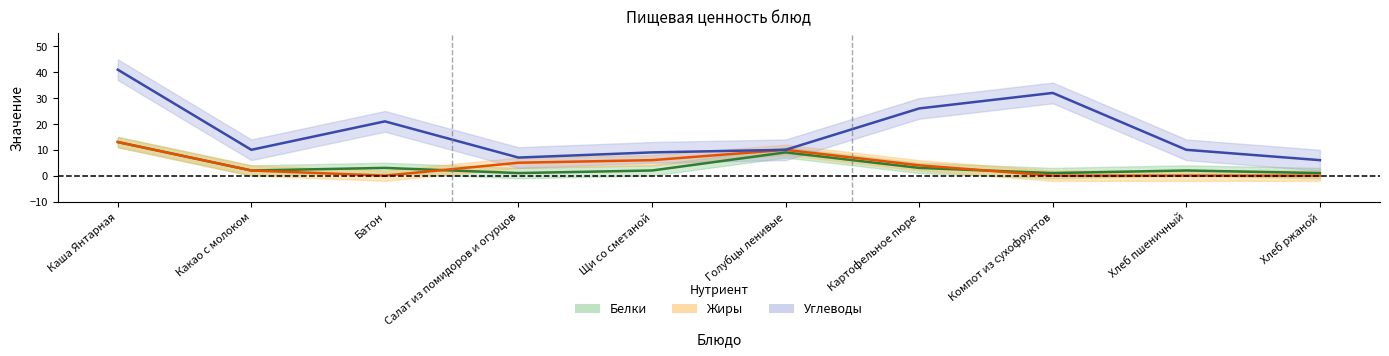

True or false: Углеводы has a value of 5 at Голубцы ленивые.

False